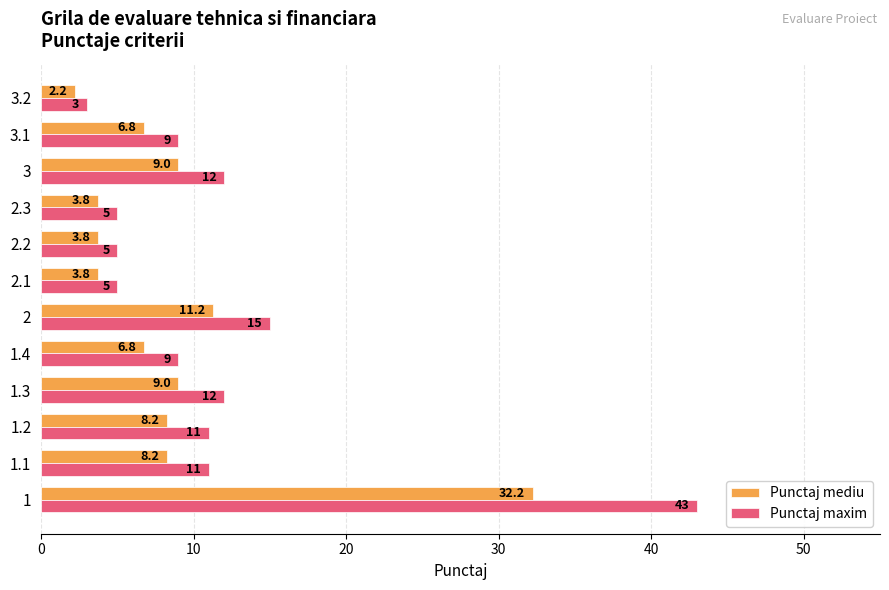

Is the value of Punctaj mediu at 1 greater than the value of Punctaj maxim at 2?

Yes